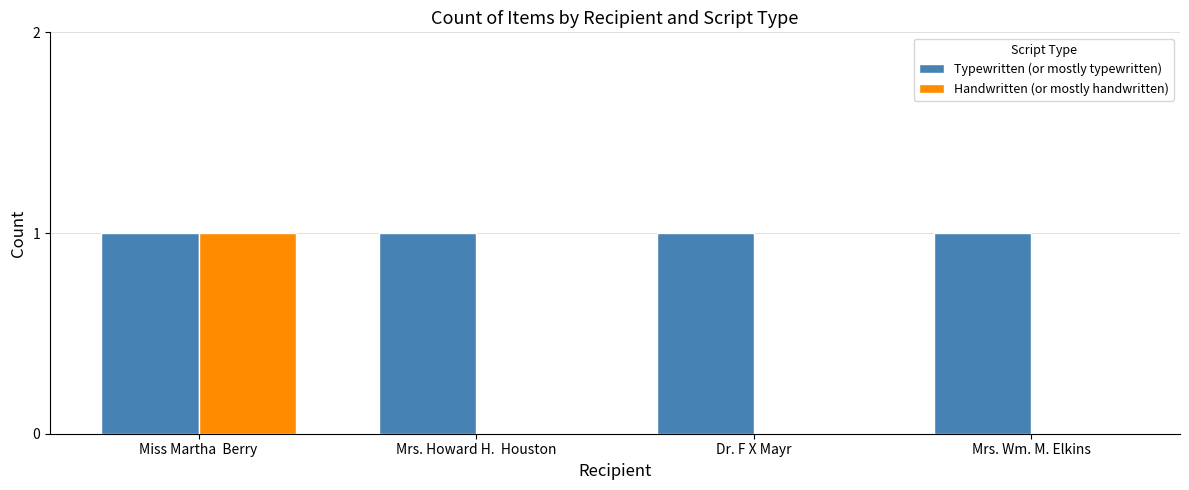

Reading left to right, list all the values displayed in this chart.

Typewritten (or mostly typewritten): 1	1	1	1
Handwritten (or mostly handwritten): 1	0	0	0